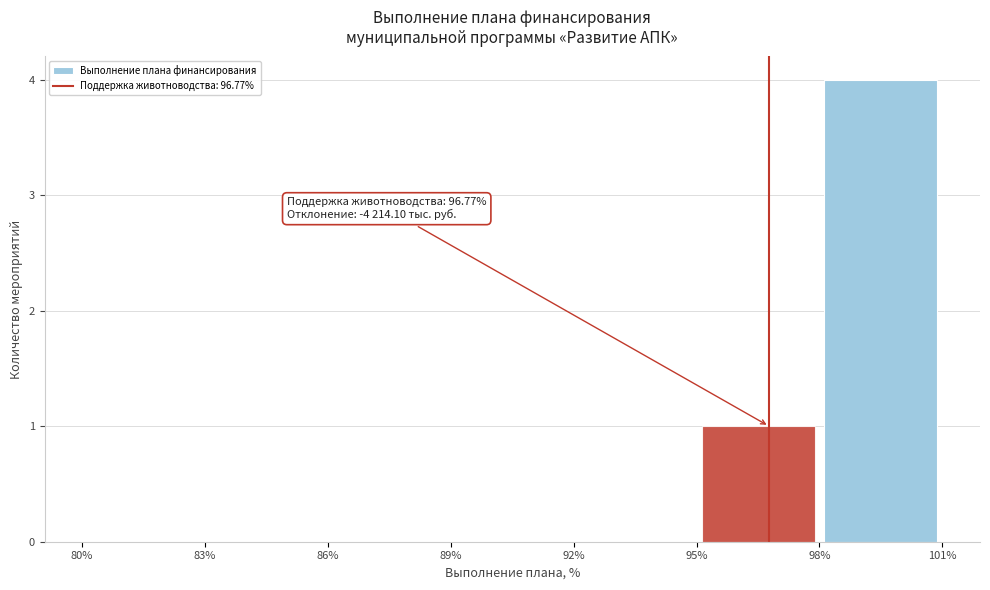

Over which range of the x-axis is the bar tallest?

98% to 101%